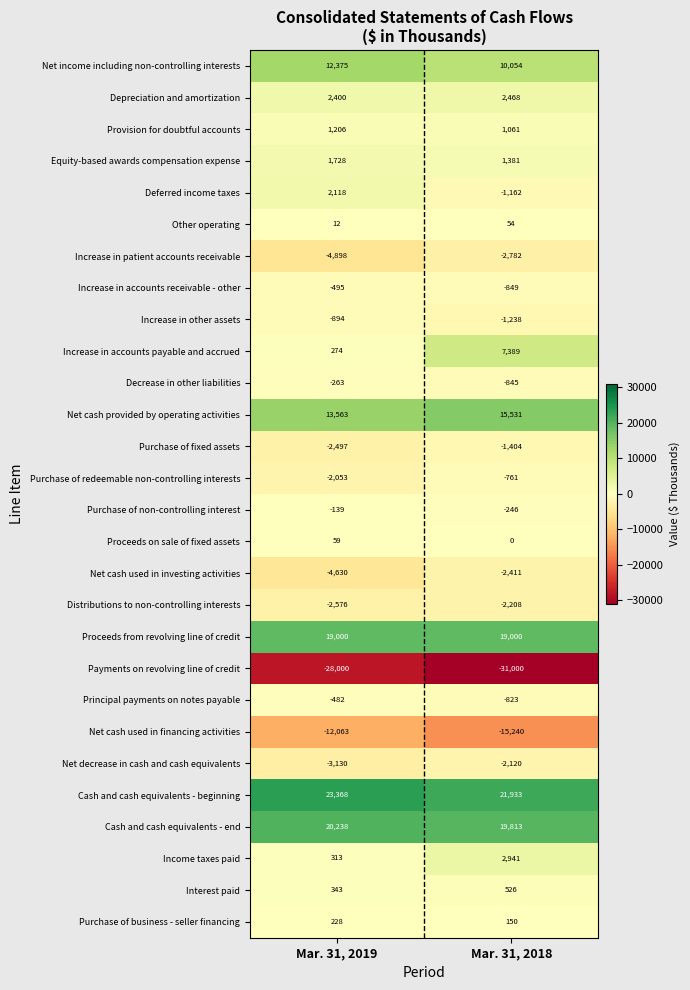

True or false: Decrease in other liabilities has a value of -411 at Mar. 31, 2018.

False